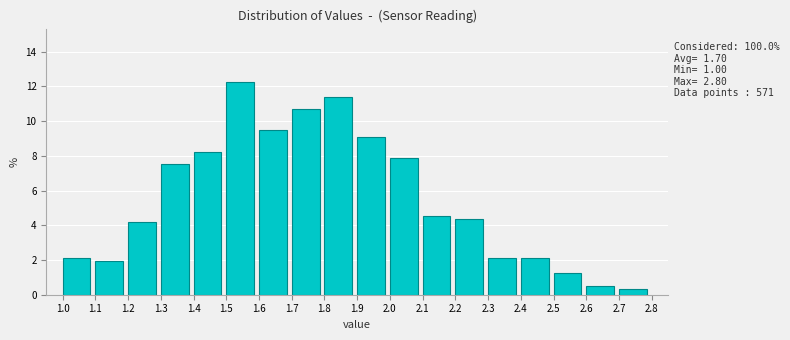

Which range on the x-axis has the tallest bar?

1.5 to 1.6